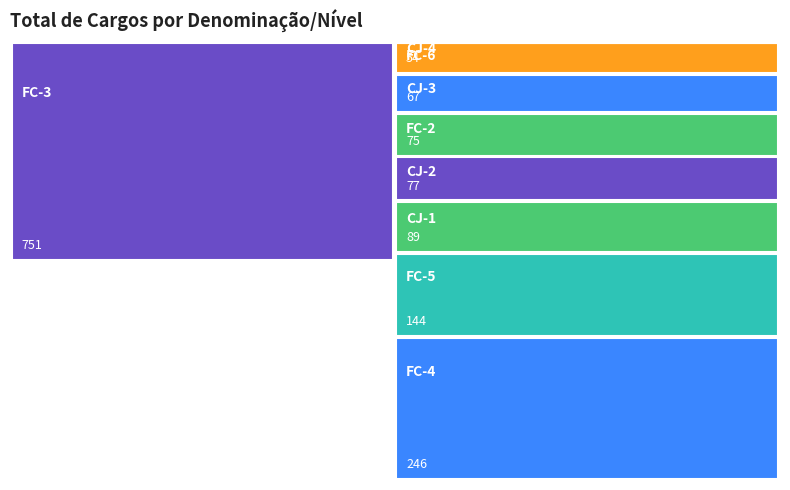

Reading left to right, list all the values displayed in this chart.

CJ-4=1	CJ-3=67	CJ-2=77	CJ-1=89	FC-6=54	FC-5=144	FC-4=246	FC-3=751	FC-2=75	FC-1=0